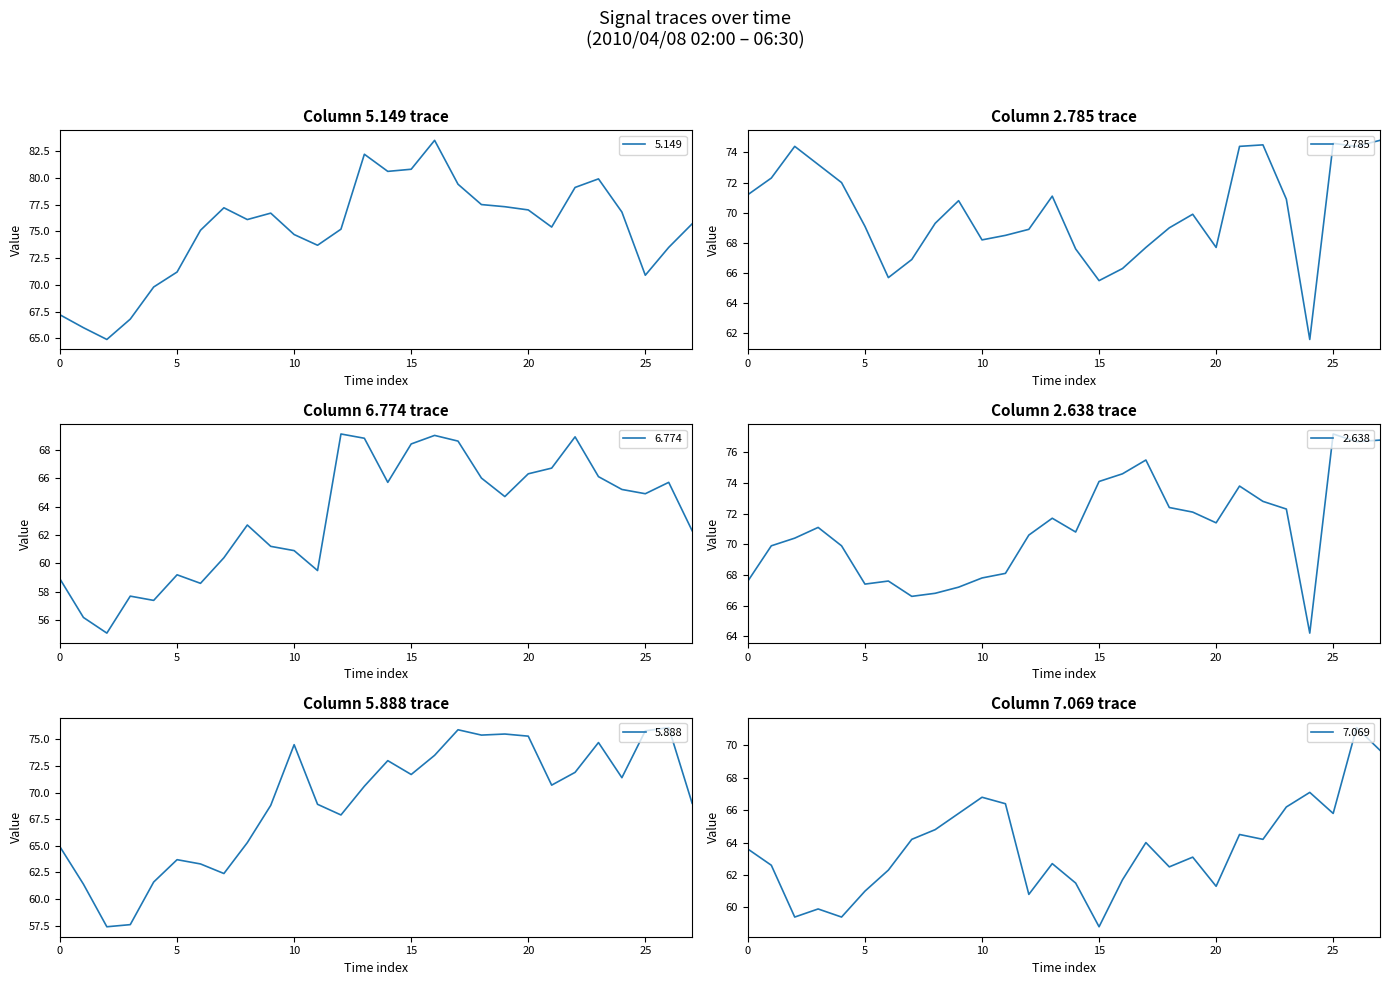

What is the approximate value of 7.069 at 2010/04/08 06:20?

71.1